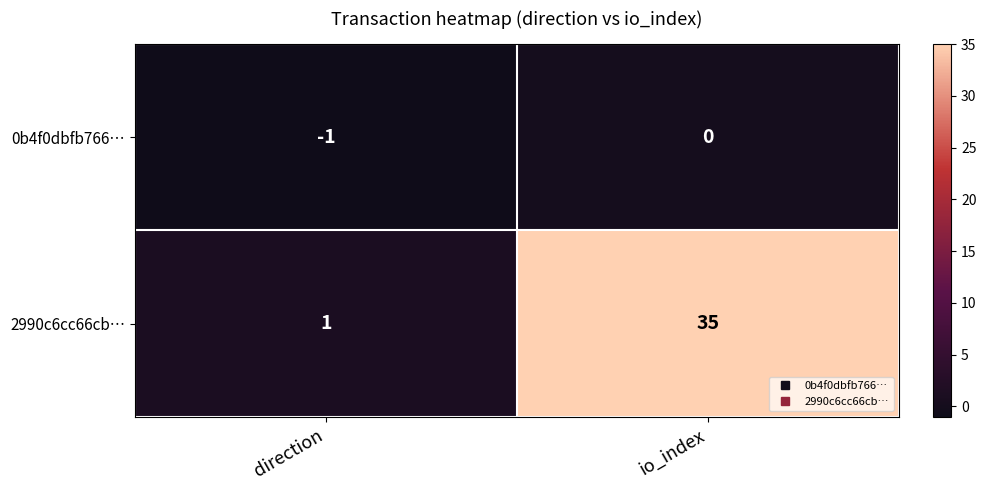

Which series has the widest spread of values?

2990c6cc66cb…